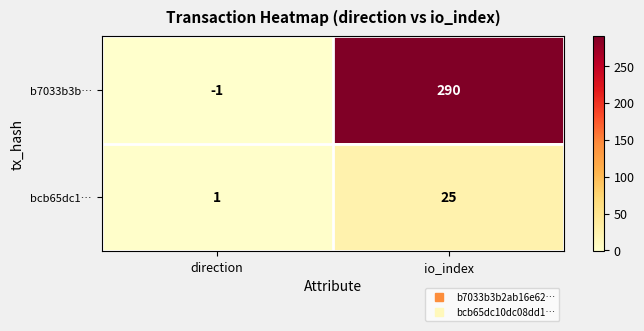

What is the difference between the bcb65dc1… values at io_index and direction?

24